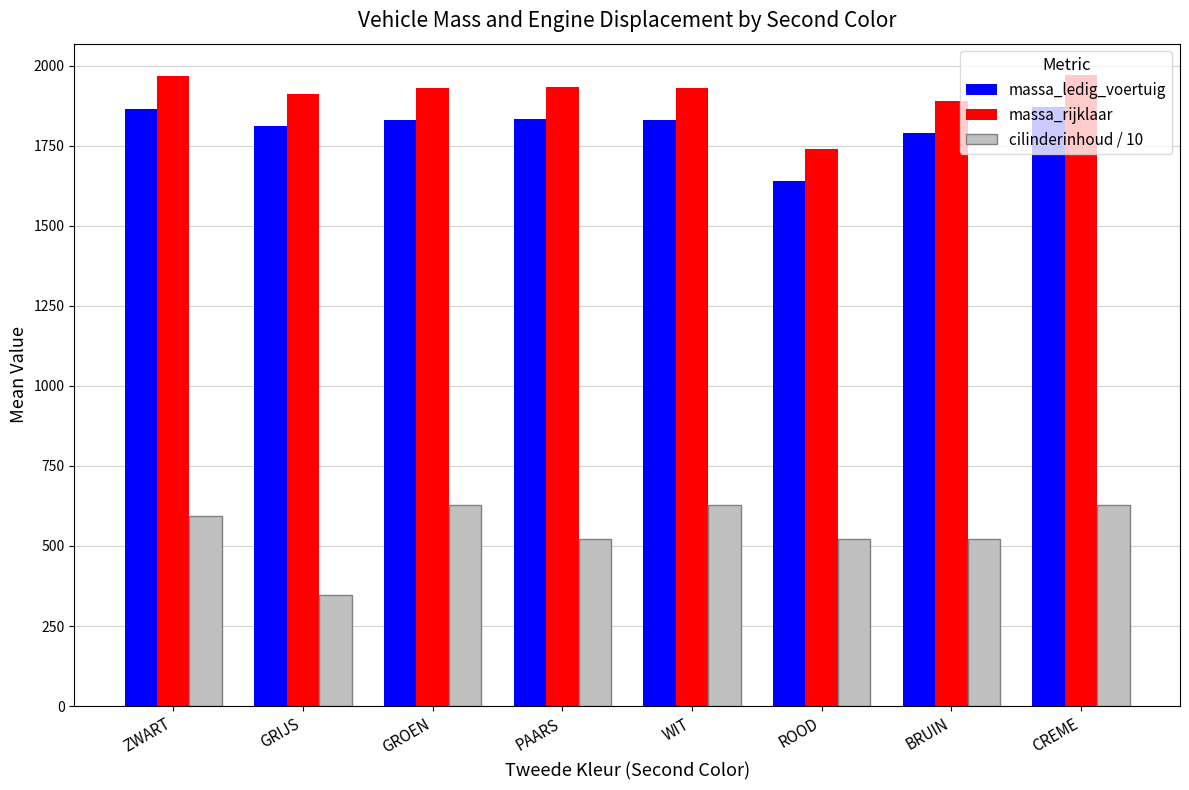

Which category has the lowest value across all series?

GRIJS